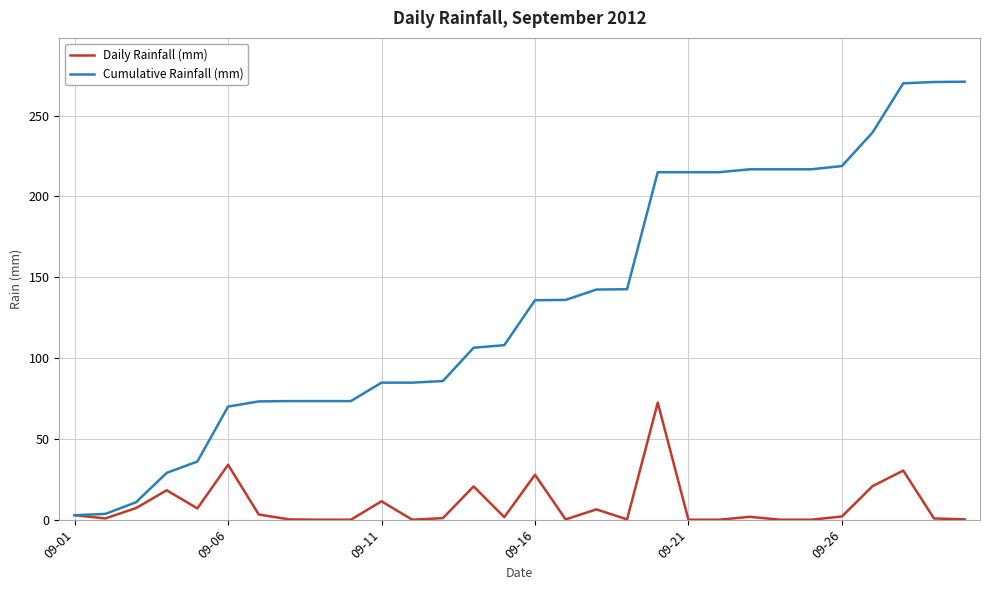

How many values in the Cumulative Rainfall (mm) series exceed 135?

15